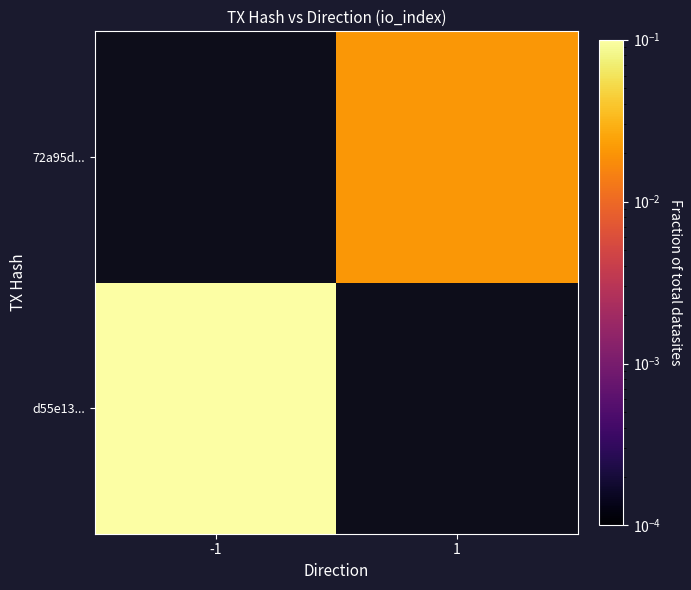

How many series are shown in this chart?

2